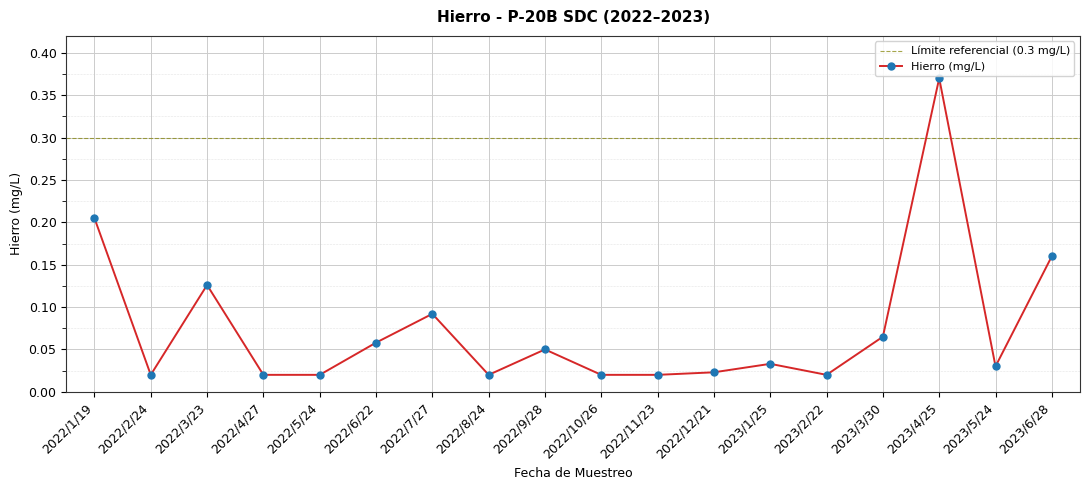

True or false: the data shows 0.0 at 2023/1/25.

True